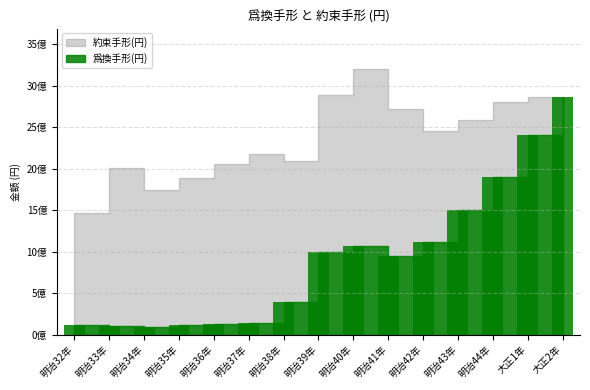

What is the label of the 6th bar from the right?

明治41年